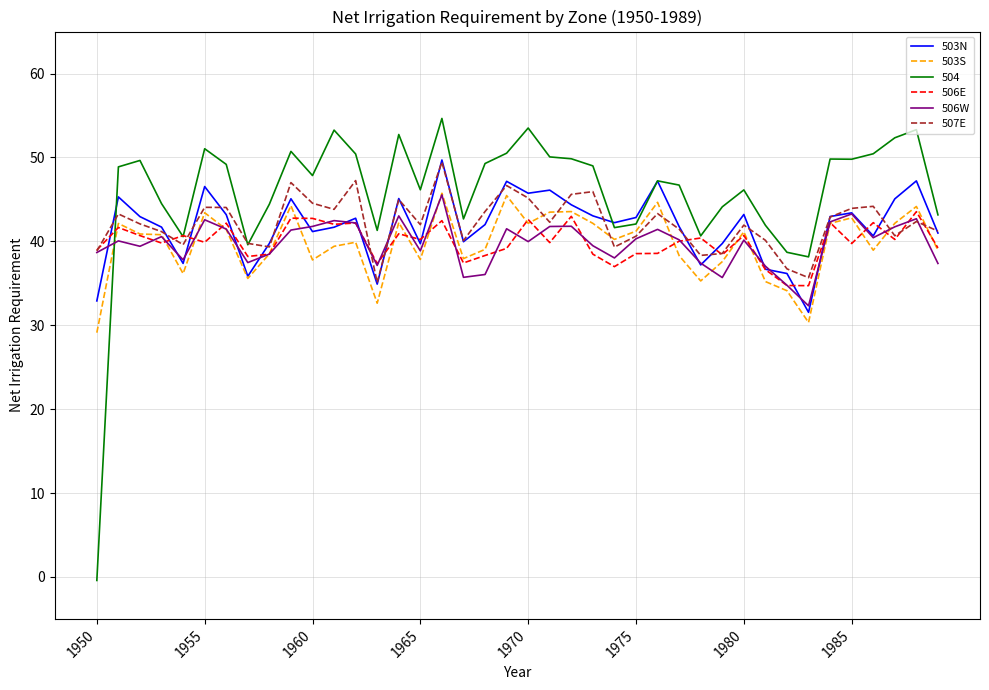

Which series has the widest spread of values?

504